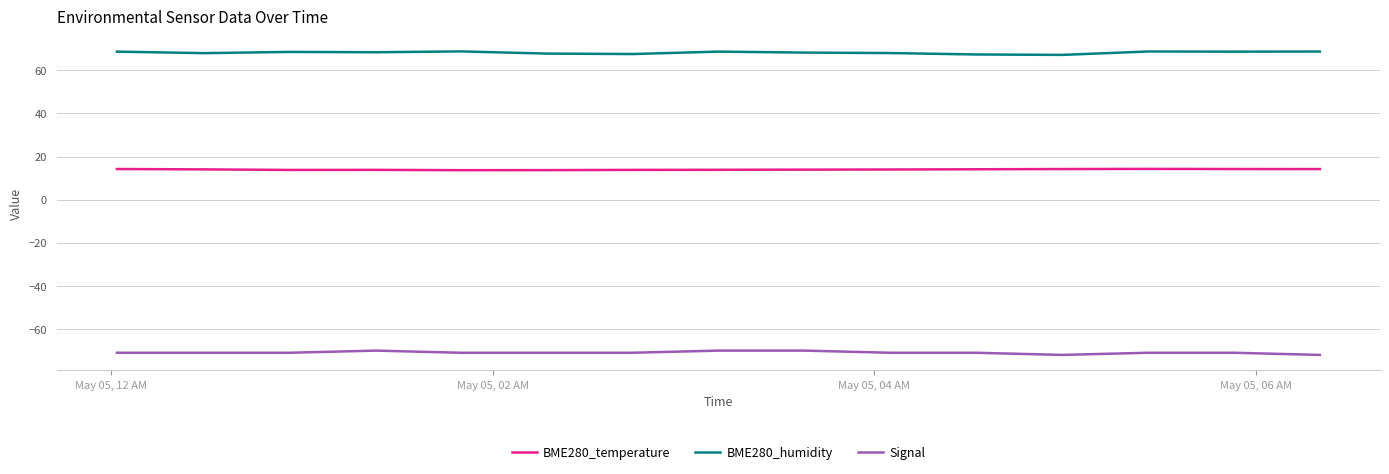

Which series has the largest total across all categories?

BME280_humidity